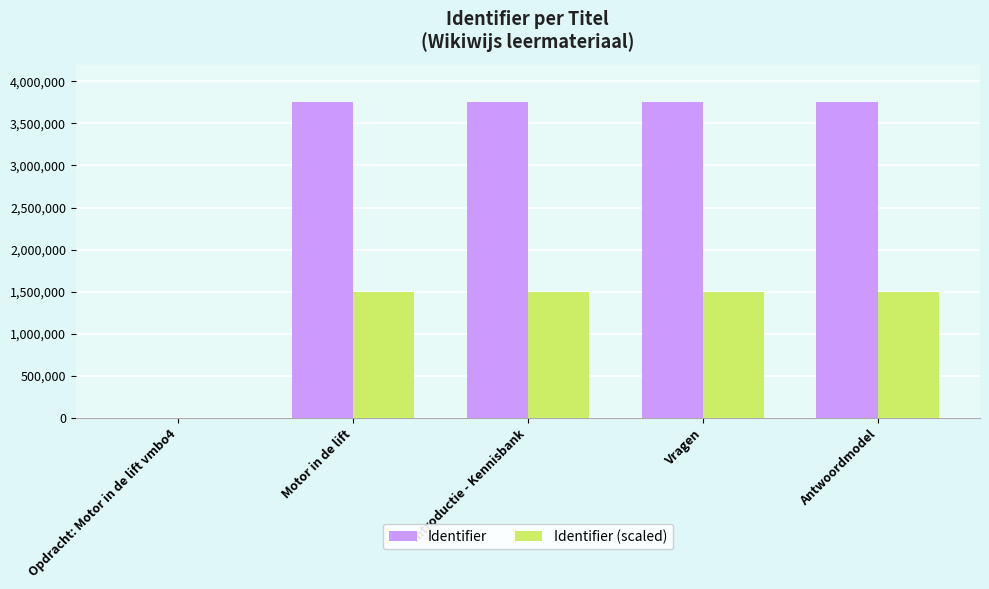

Which series has the largest total across all categories?

Identifier